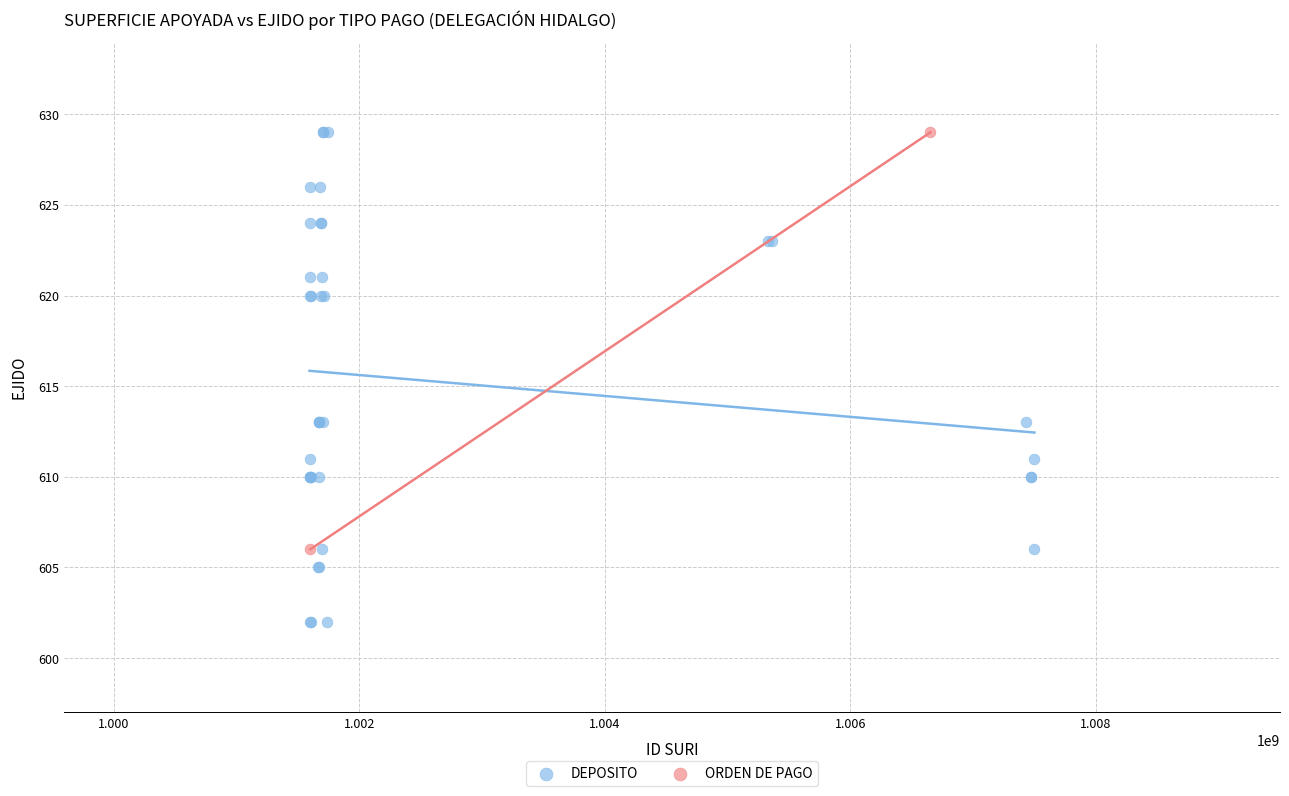

What are all the series names shown in the legend?

DEPOSITO, ORDEN DE PAGO